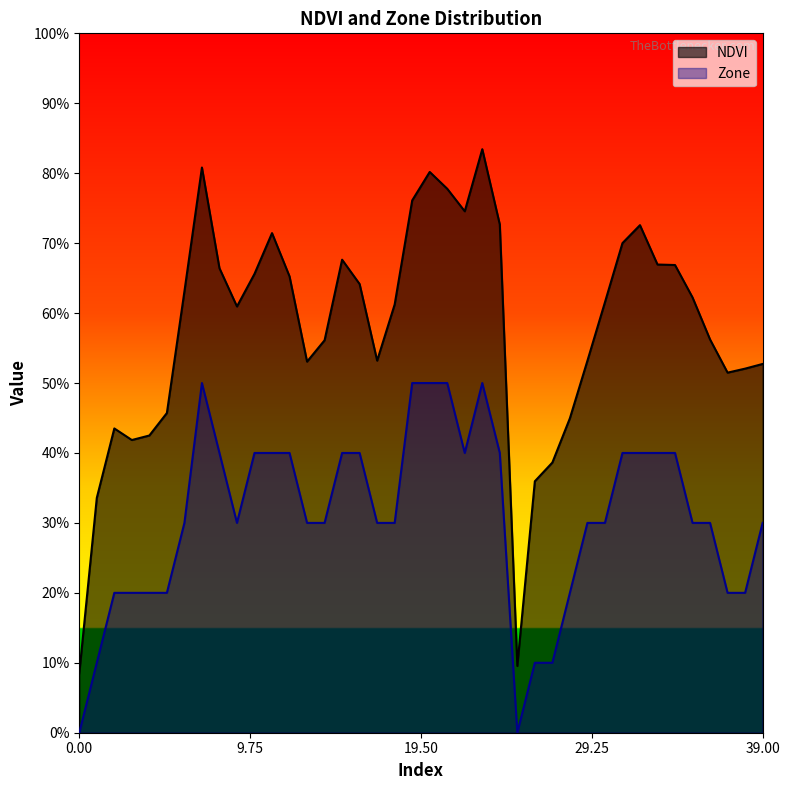

True or false: NDVI and Zone intersect in this chart.

False